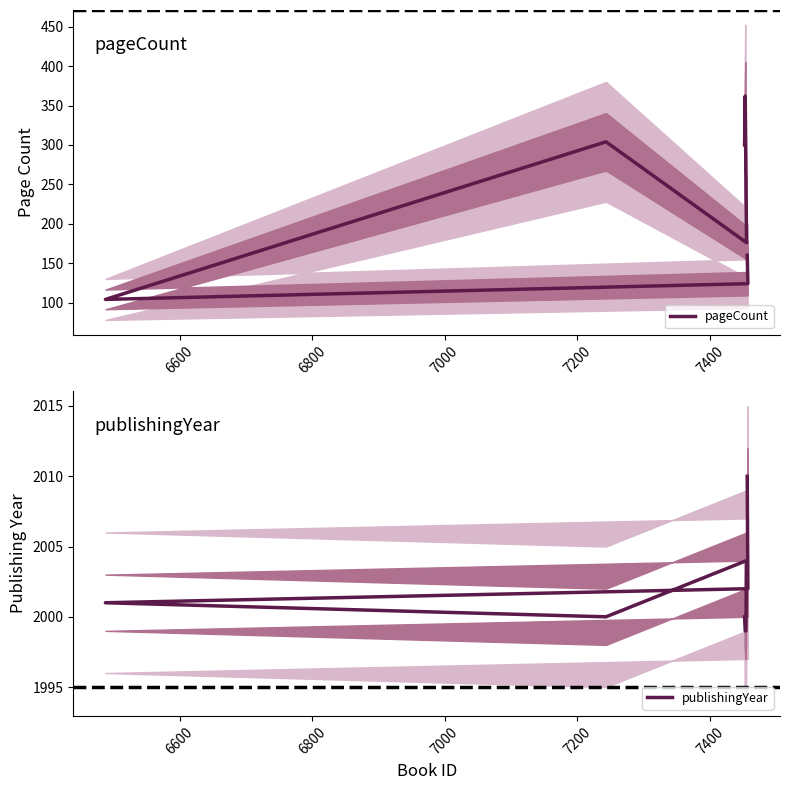

At how many categories does at least one series exceed 1960?

8